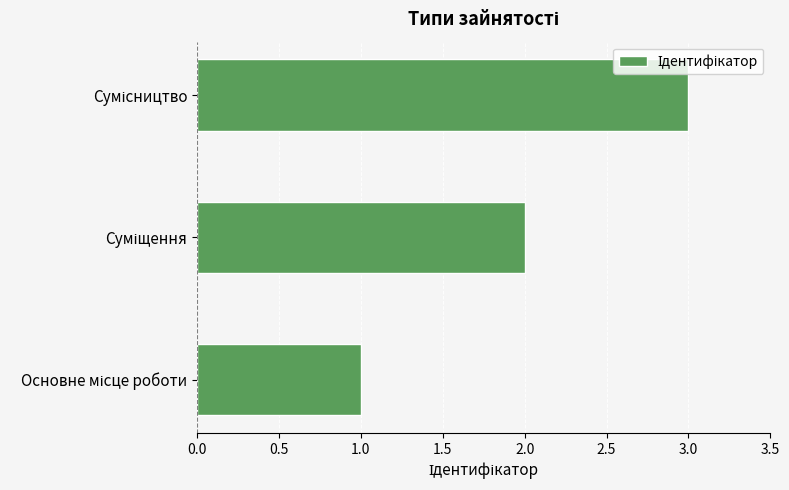

What is the maximum value shown in the chart?

3